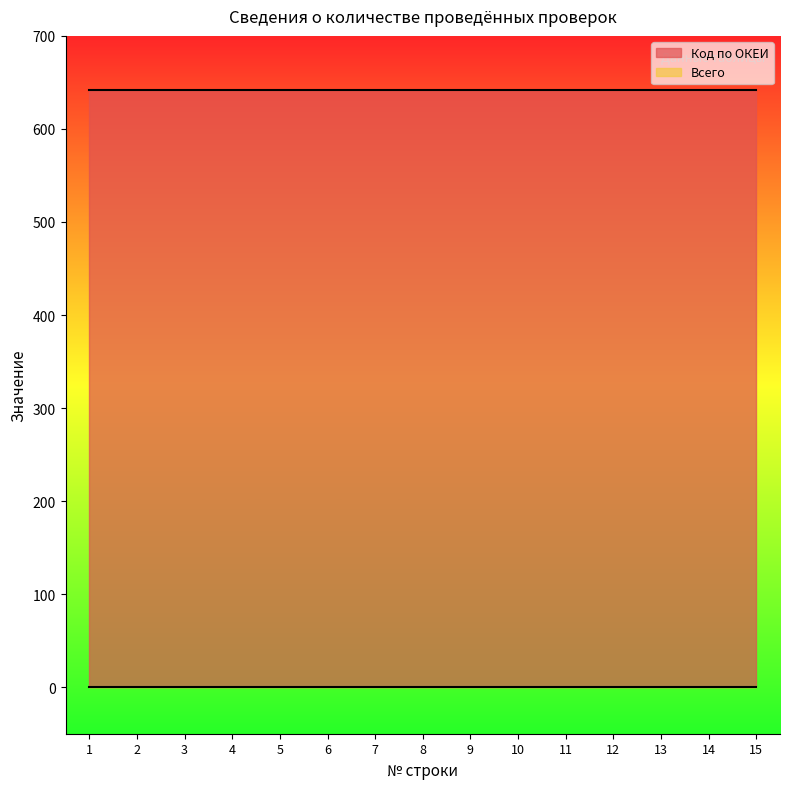

What is the greatest value displayed?

642